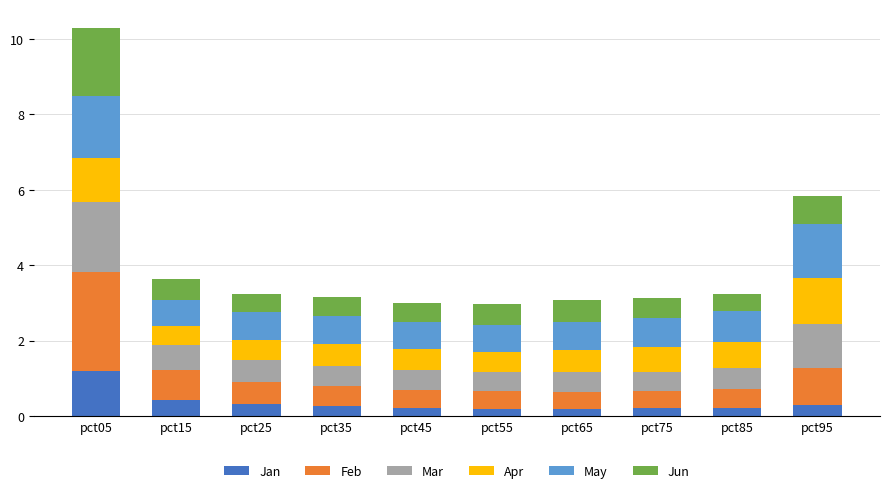

What is the difference between the maximum and second lowest values in the Jan series?

1.0